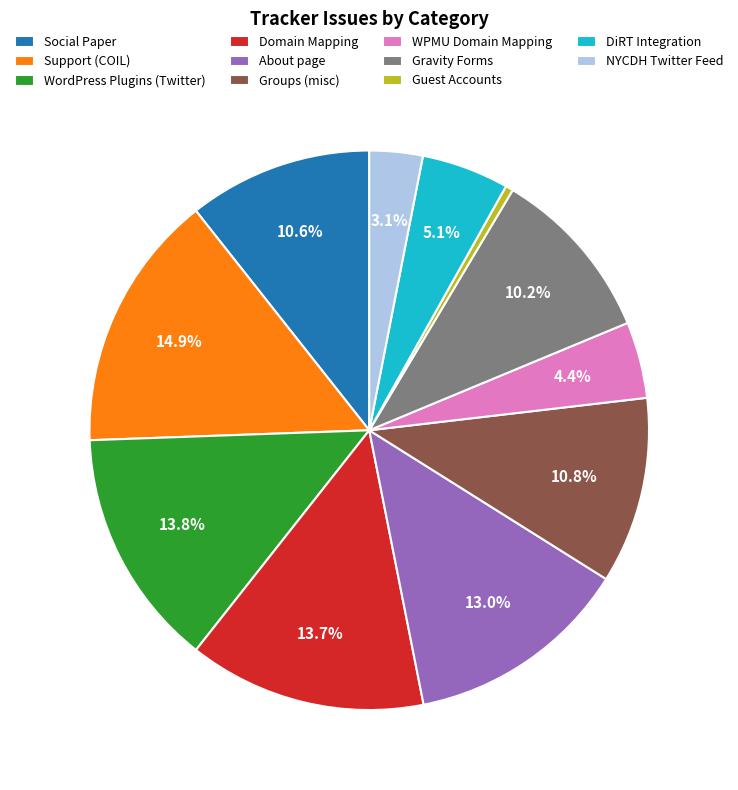

To the nearest percent, what portion does Gravity Forms represent?

10%